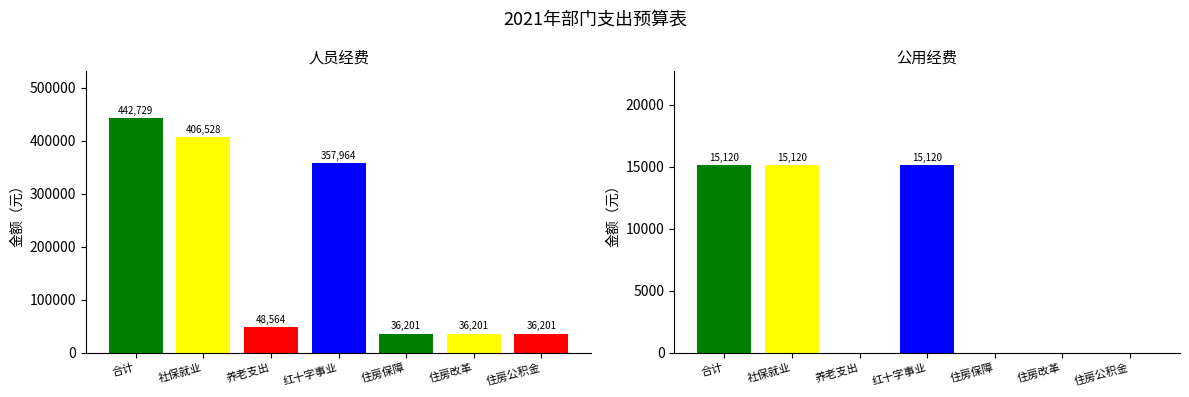

Are the bars grouped side by side (vs. stacked)?

Yes